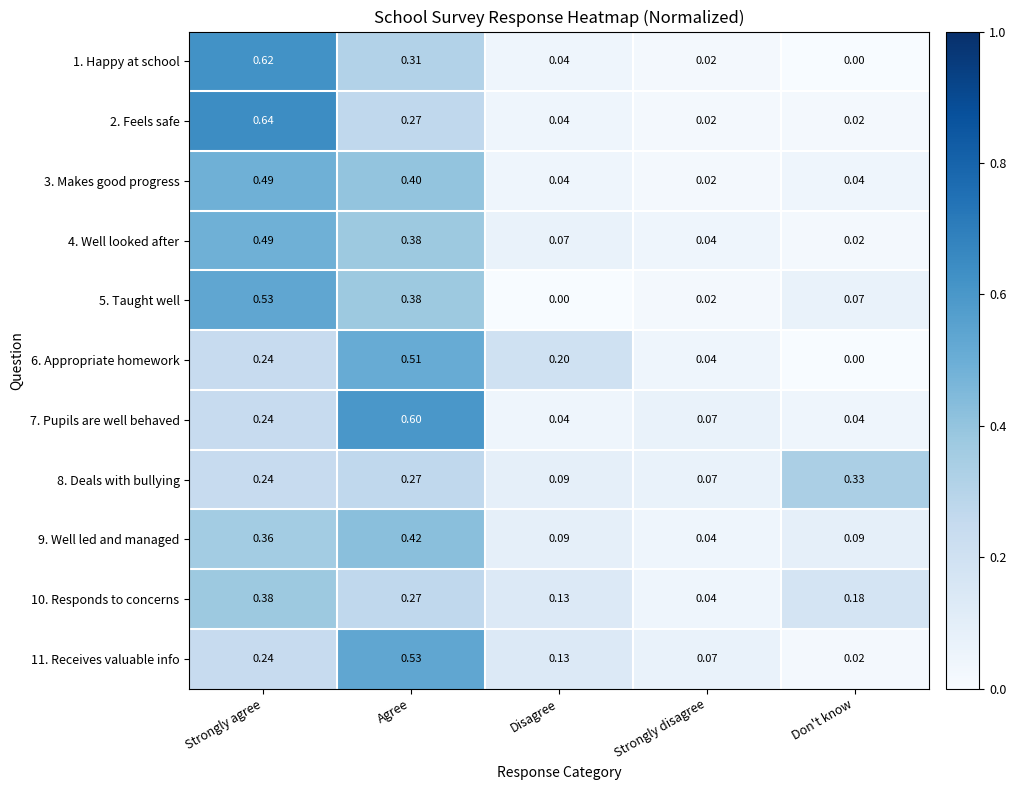

Is the value of 3. Makes good progress at Don't know greater than the value of 9. Well led and managed at Agree?

No